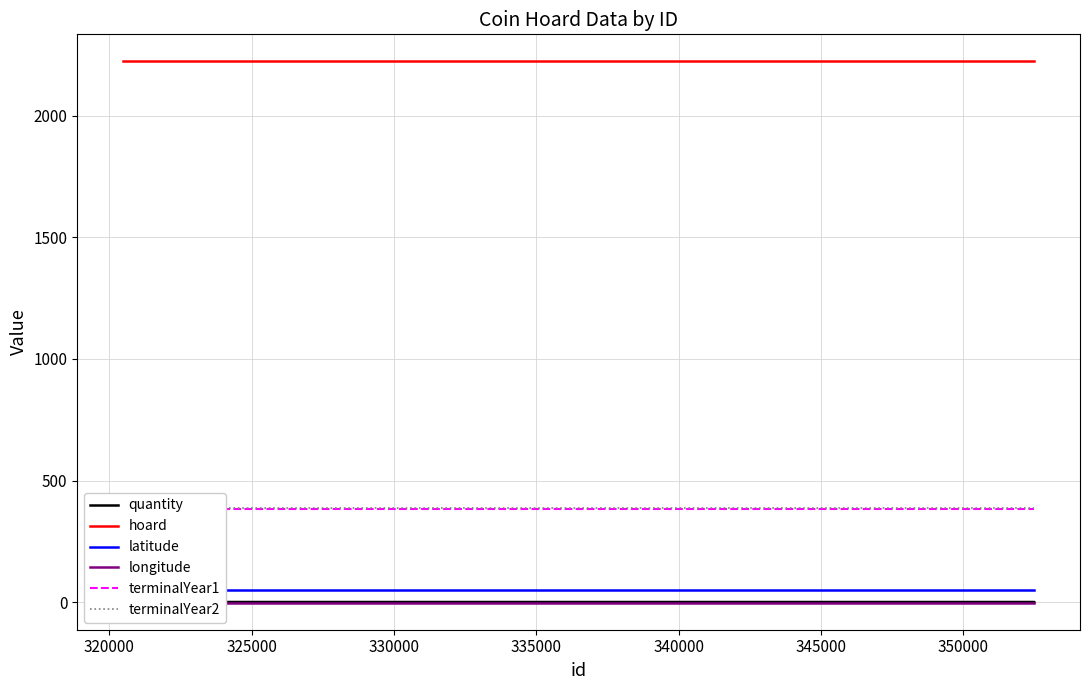

At how many categories does at least one series exceed 1492?

3